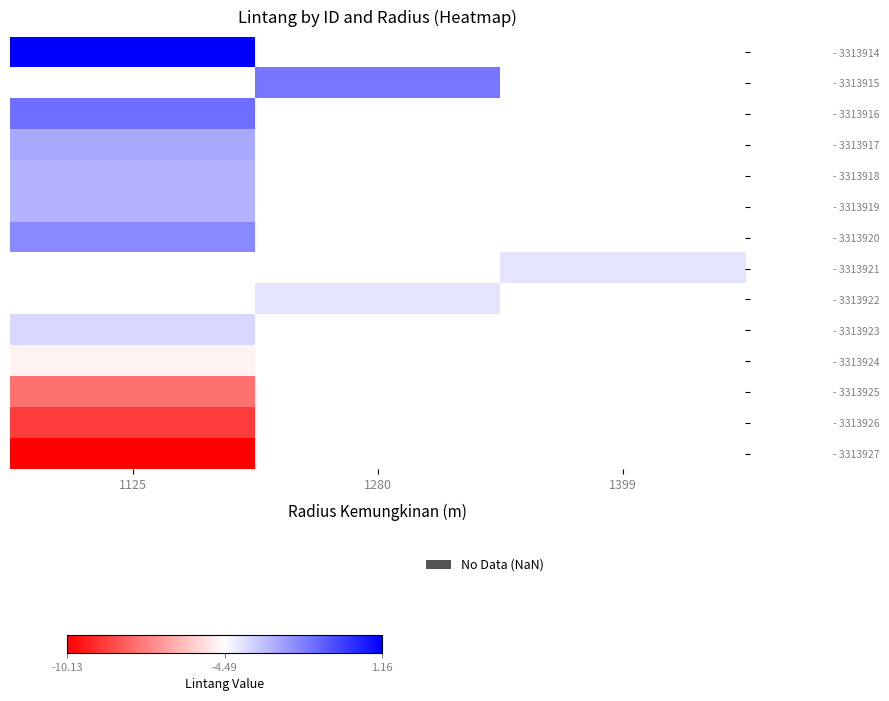

How many values in - 3313922 are below zero?

1